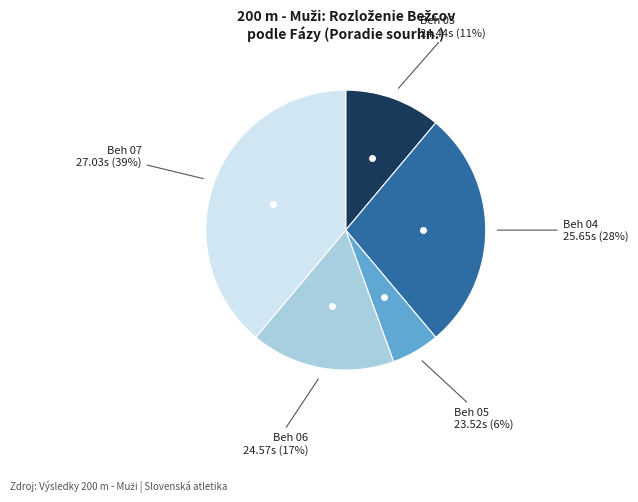

To the nearest percent, what is the average slice percentage?

20%